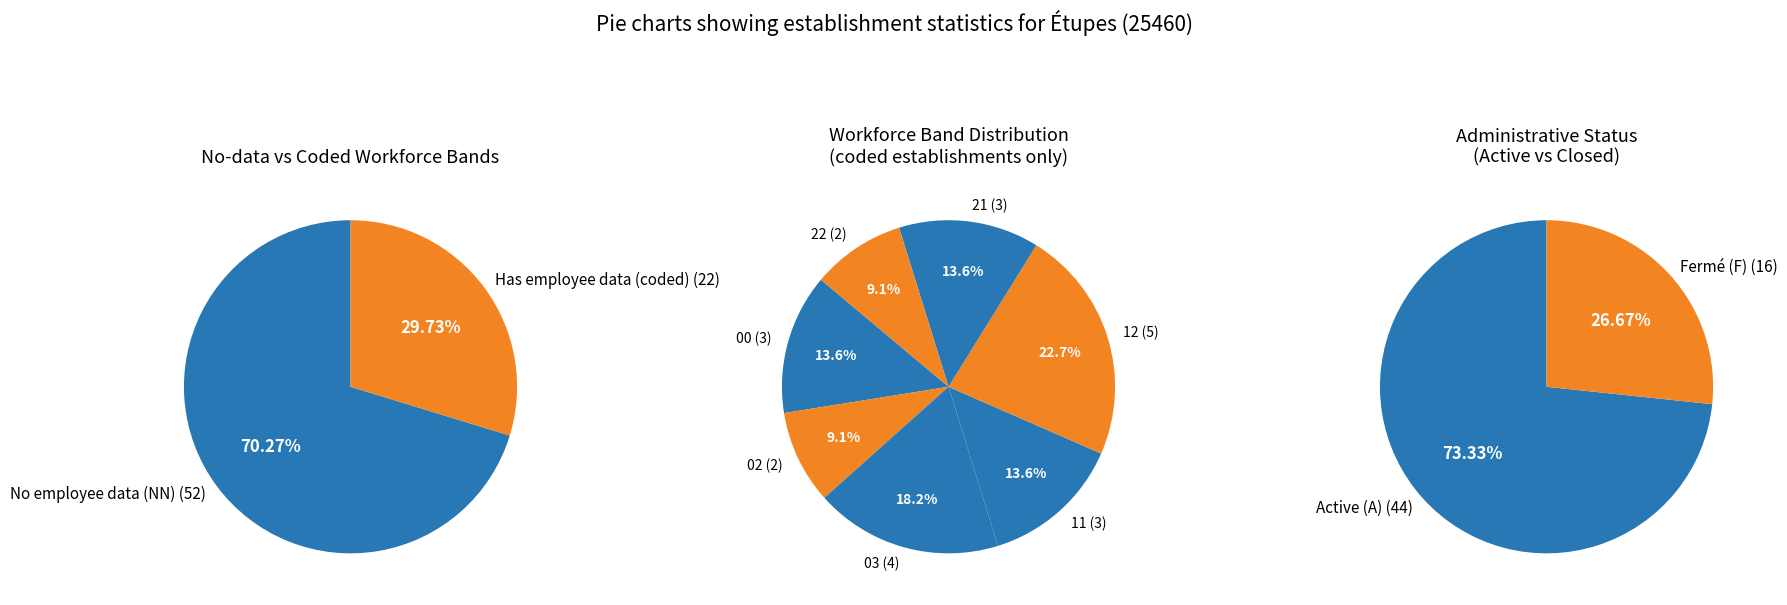

Does NN account for over 50% of the chart?

Yes